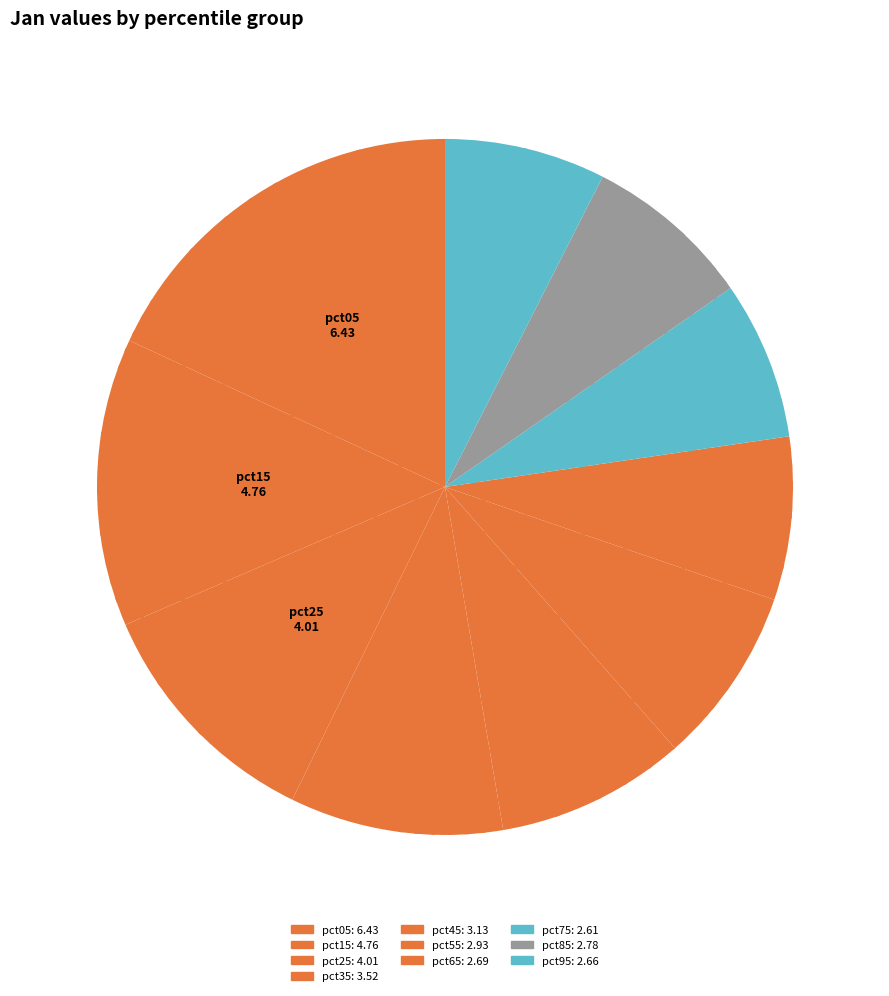

How many slices are in this pie chart?

10